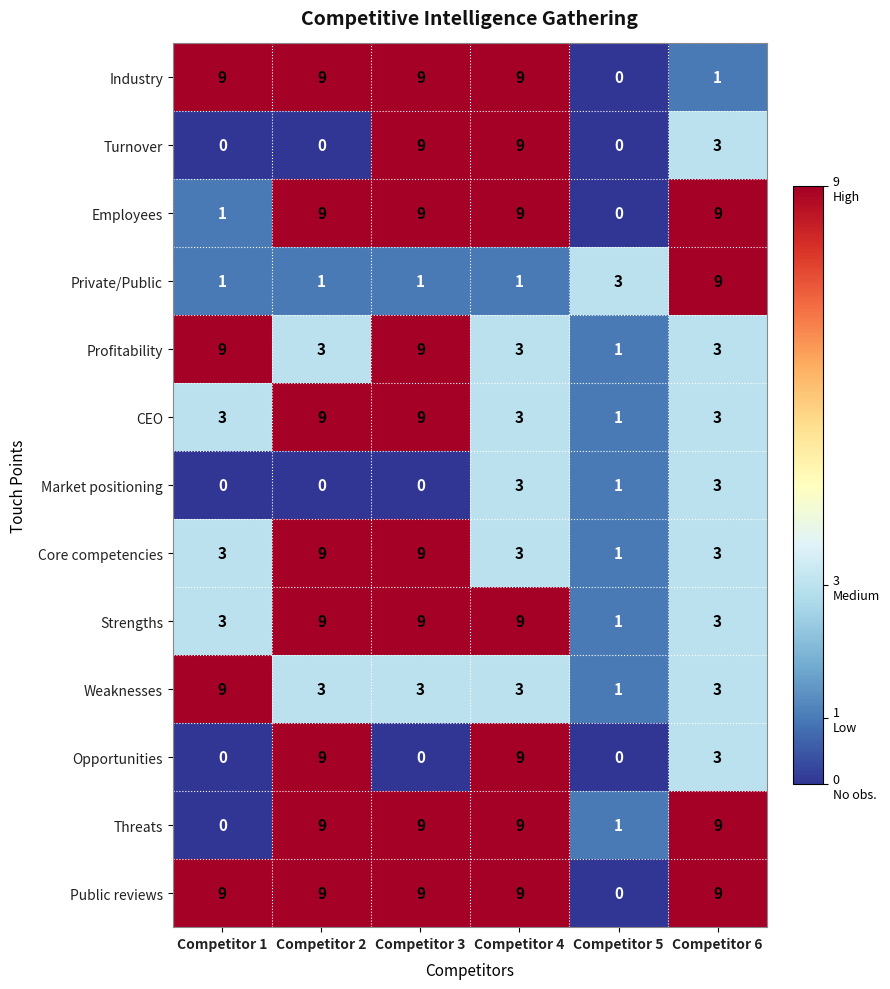

At how many categories does at least one series exceed 8?

5